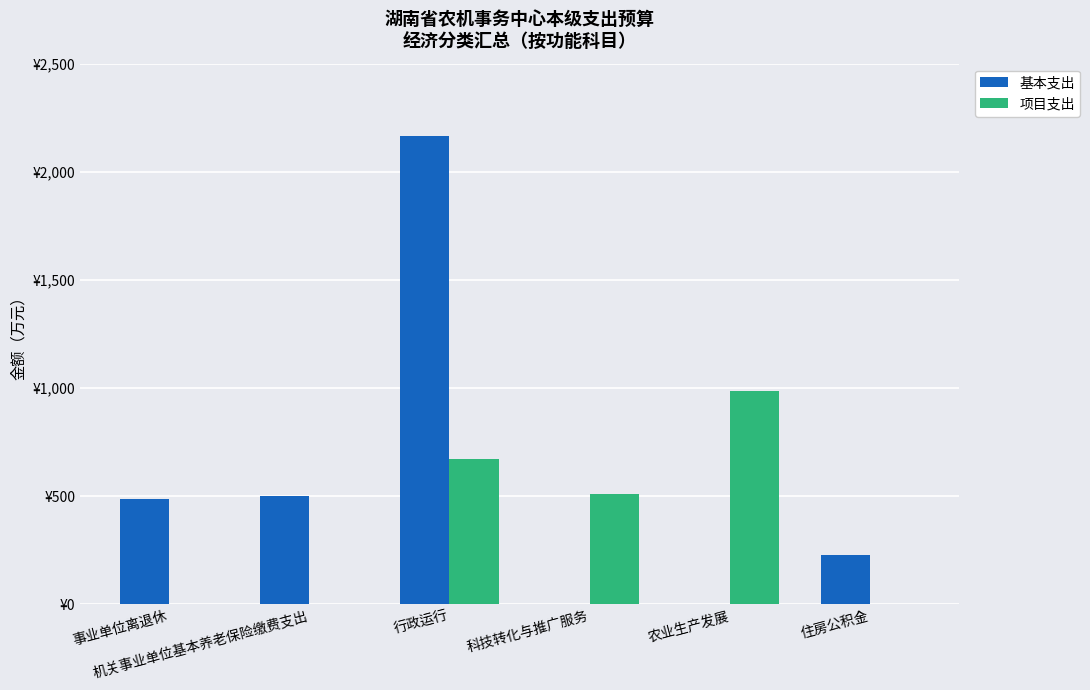

What is the difference between the maximum and minimum values in the 基本支出 series?

2166.4